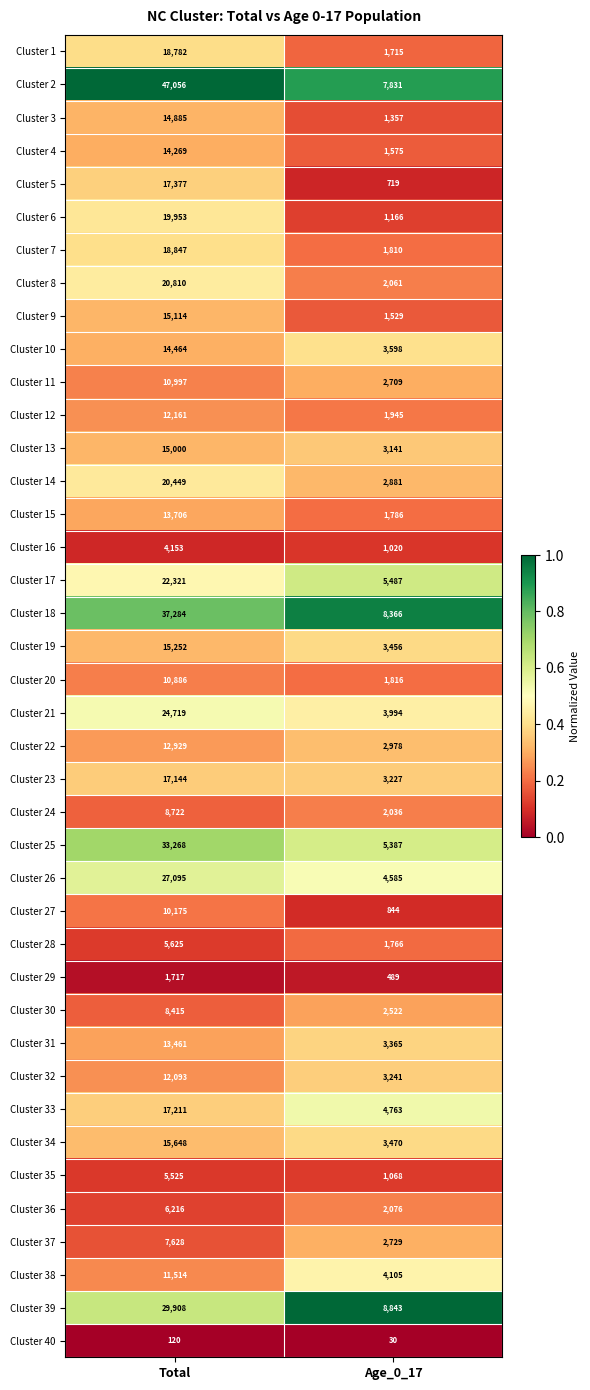

Which series has the largest total across all categories?

Cluster 2